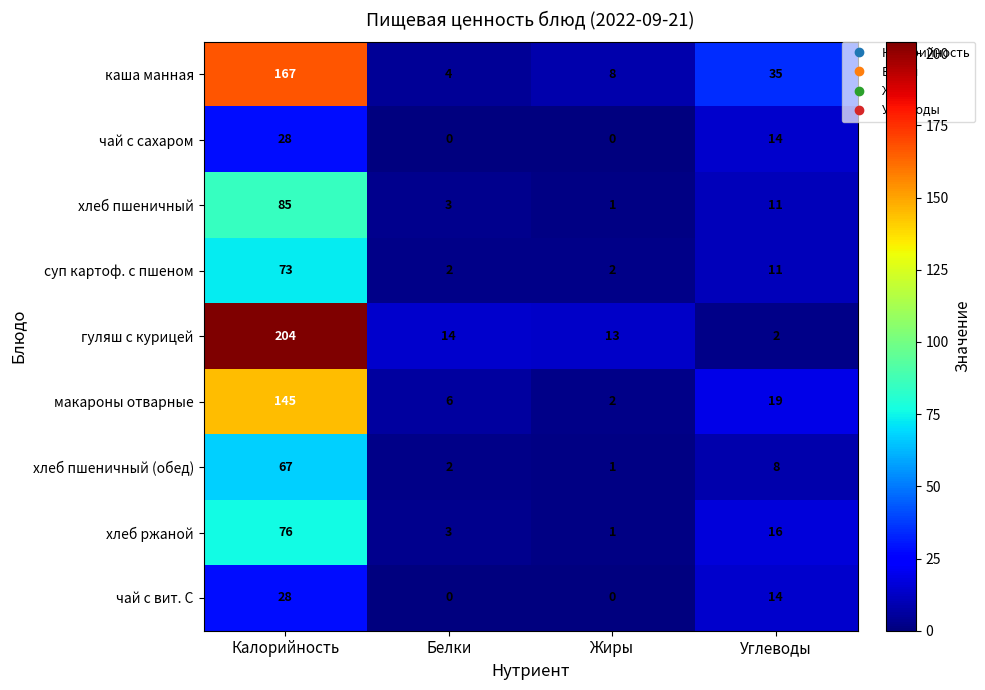

The value of хлеб пшеничный at Углеводы is 5. True or false?

False